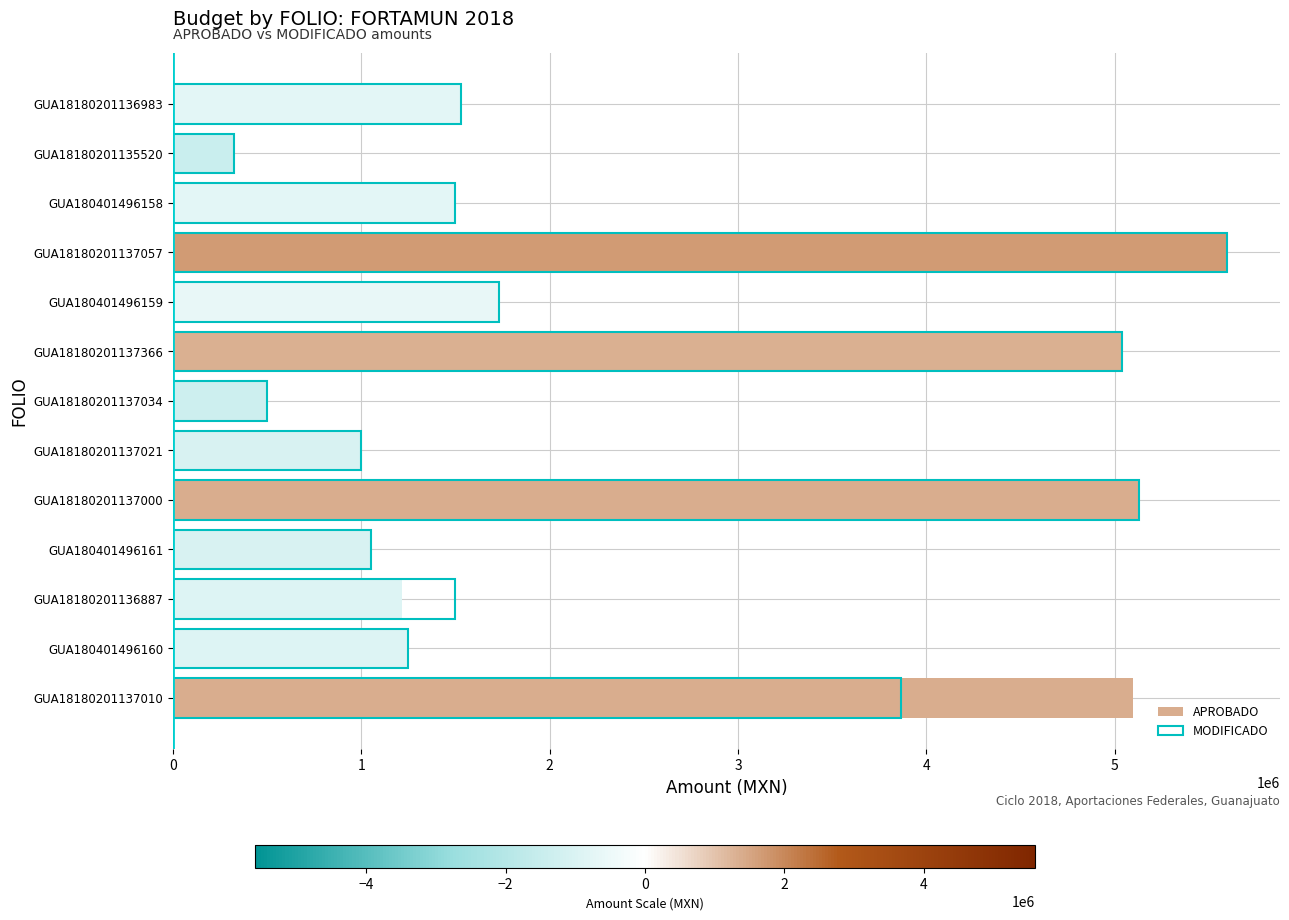

Is it true that APROBADO equals 5036090.6 at 7?

True